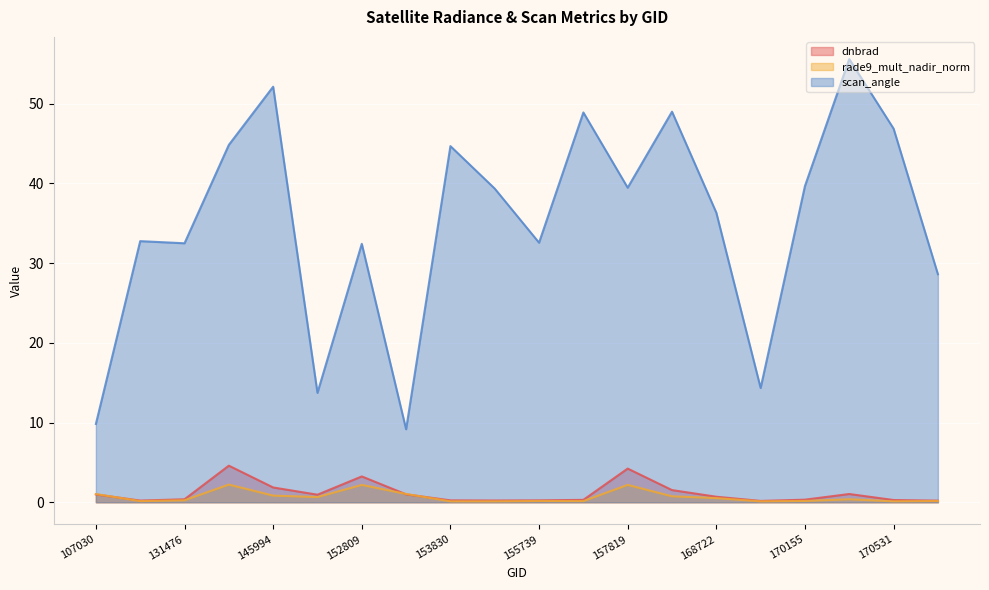

The value of rade9_mult_nadir_norm at 145994 is 0.8. True or false?

True